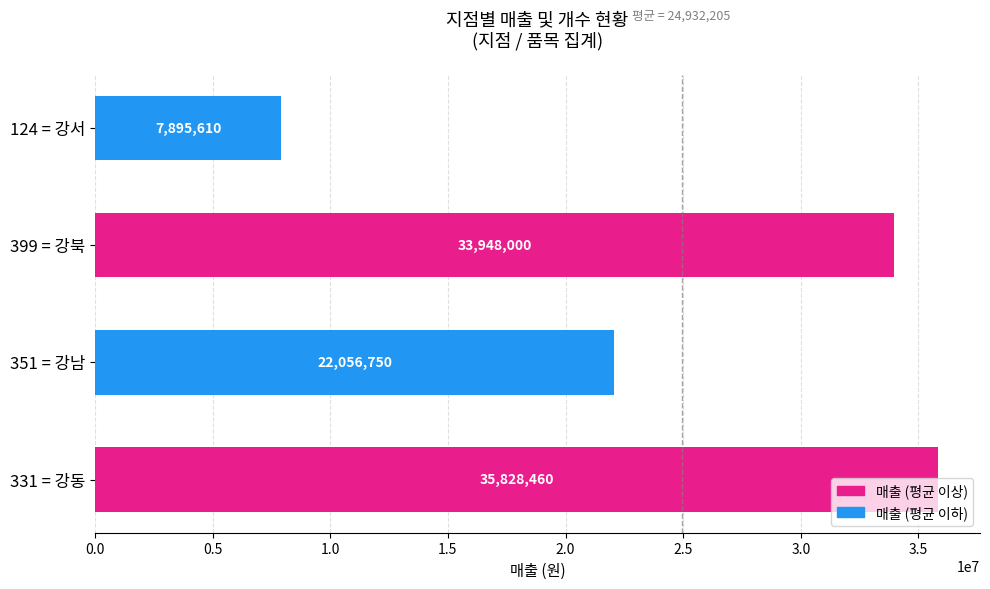

Rank the categories by value from highest to lowest.

331 = 강동, 399 = 강북, 351 = 강남, 124 = 강서